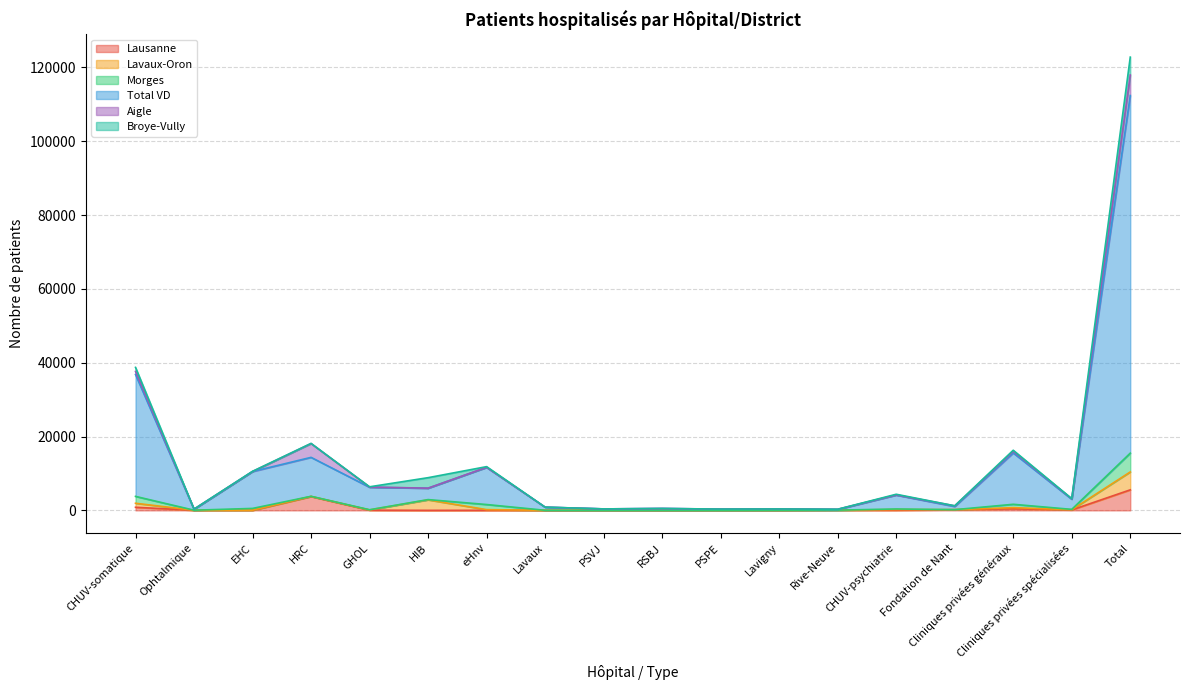

What are all the series names shown in the legend?

Lausanne, Lavaux-Oron, Morges, Total VD, Aigle, Broye-Vully